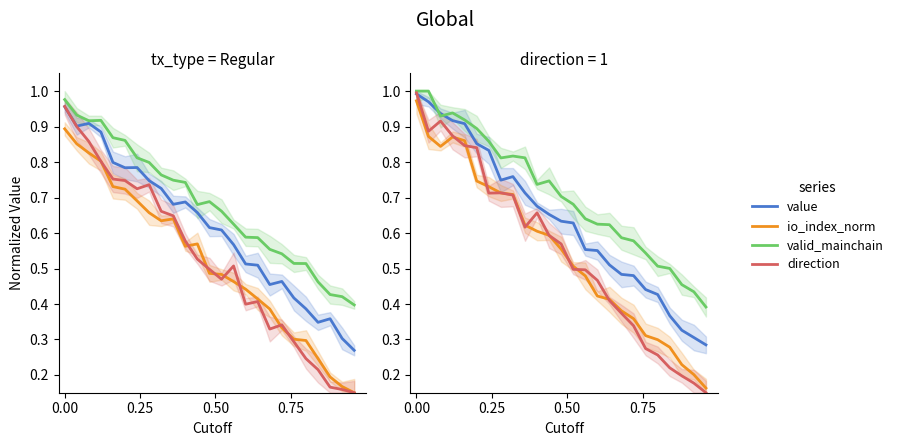

True or false: value has a value of 0.4 at 5.

False